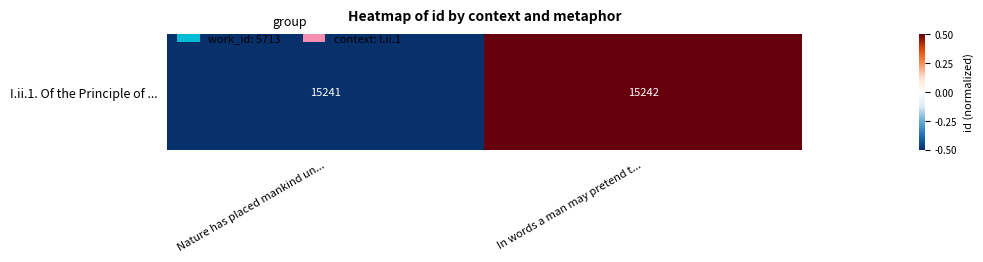

How many values are between 0 and 1?

1